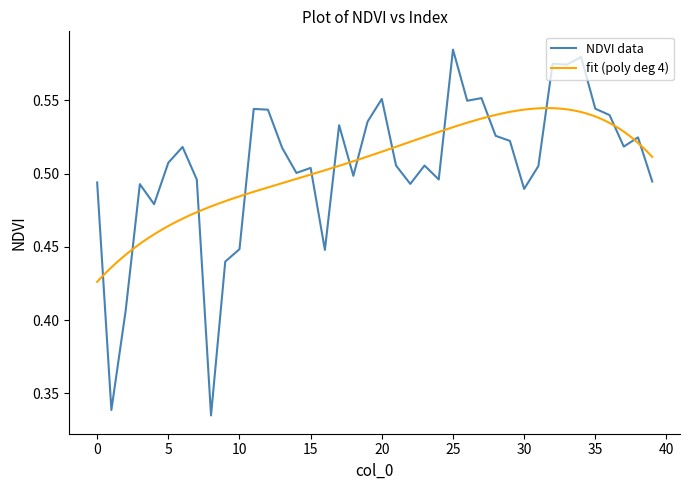

True or false: NDVI data has a value of 0.7 at 15.

False